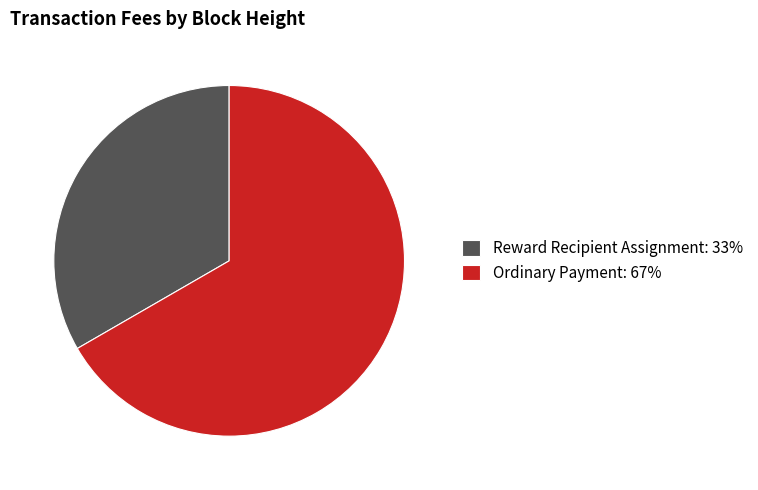

Does Reward Recipient Assignment: 33% account for over 50% of the chart?

No